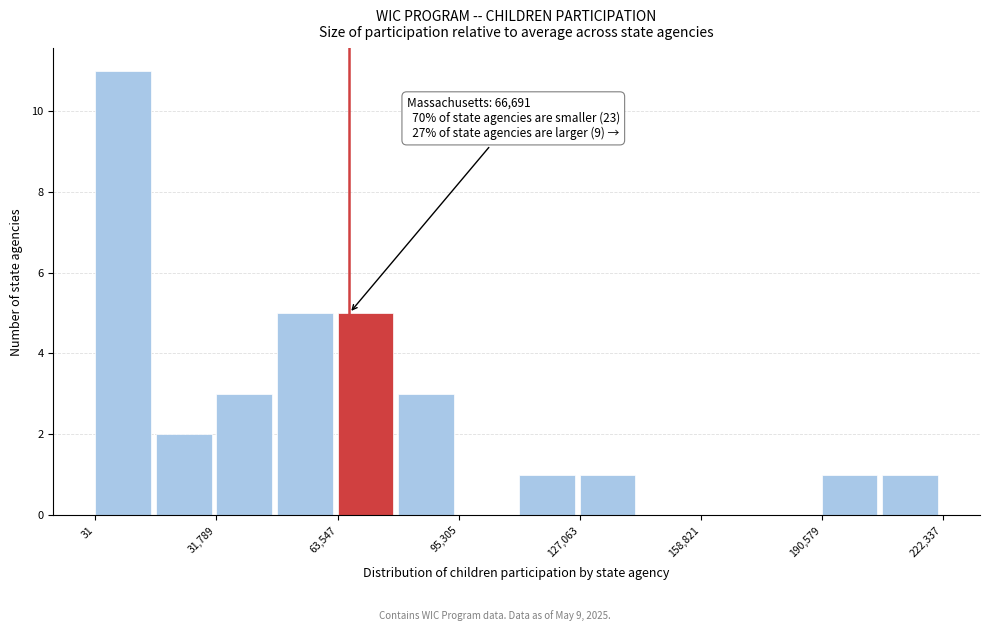

Around what value on the x-axis is the tallest bar? Give the approximate position of its centre, as read against the axis.

5000